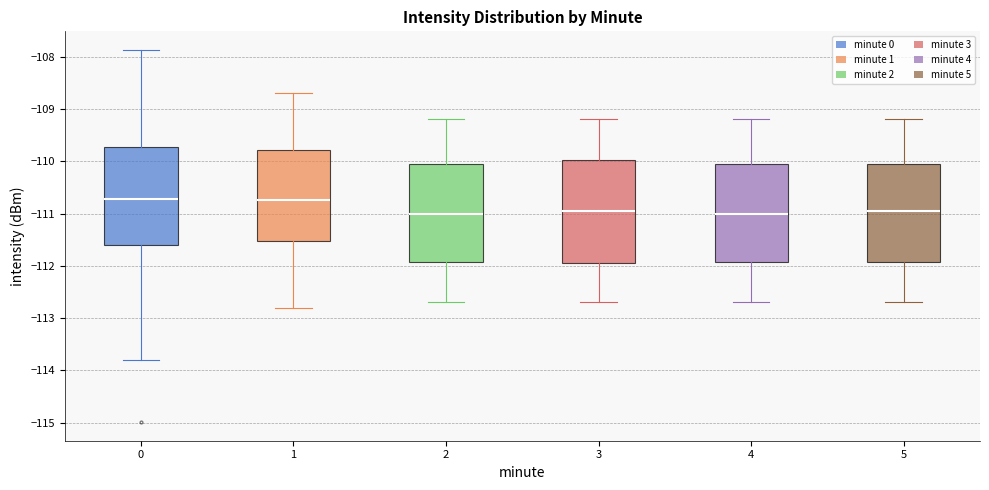

Where is the upper edge of the box at x = 1 on the y-axis? The values are not printed on the chart, so give them approximately, as read against the axis.

-109.8